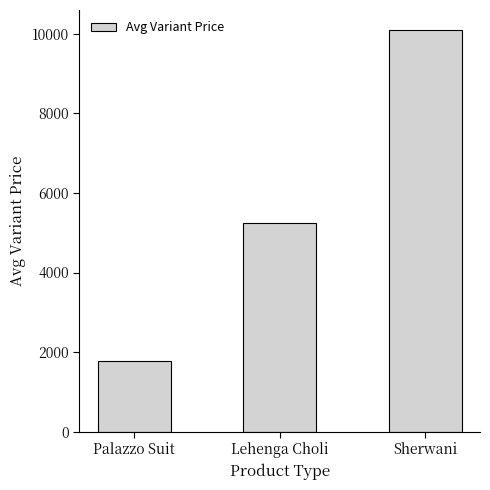

What is the label of the 1st bar from the left?

Palazzo Suit